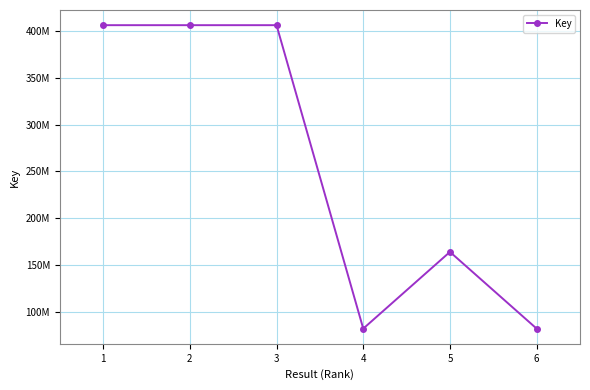

Reading left to right, list all the values displayed in this chart.

406324190	406316785	406322915	81798296	163849792	81797374